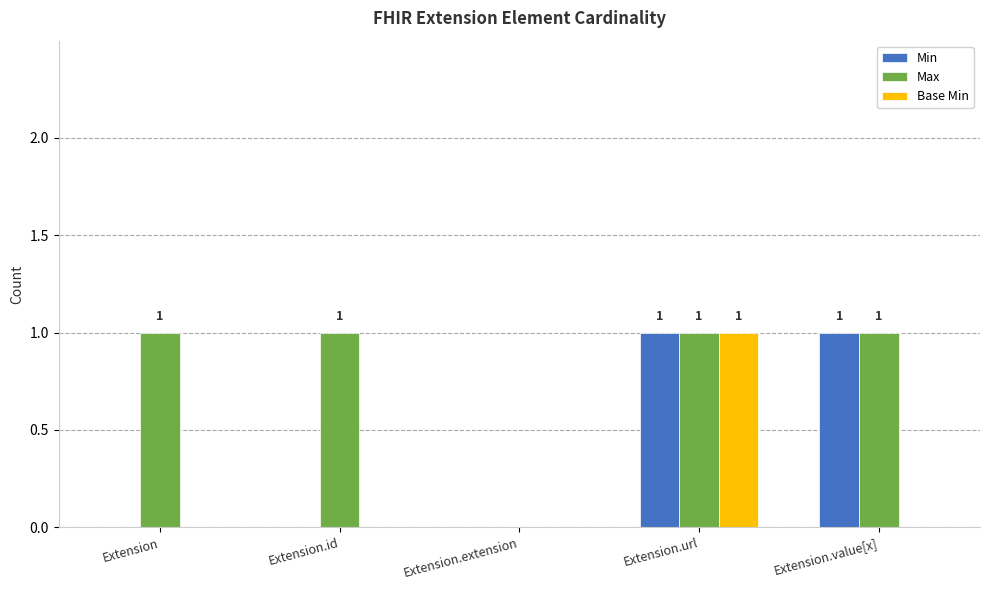

What is the total value across all series at Extension.url?

3